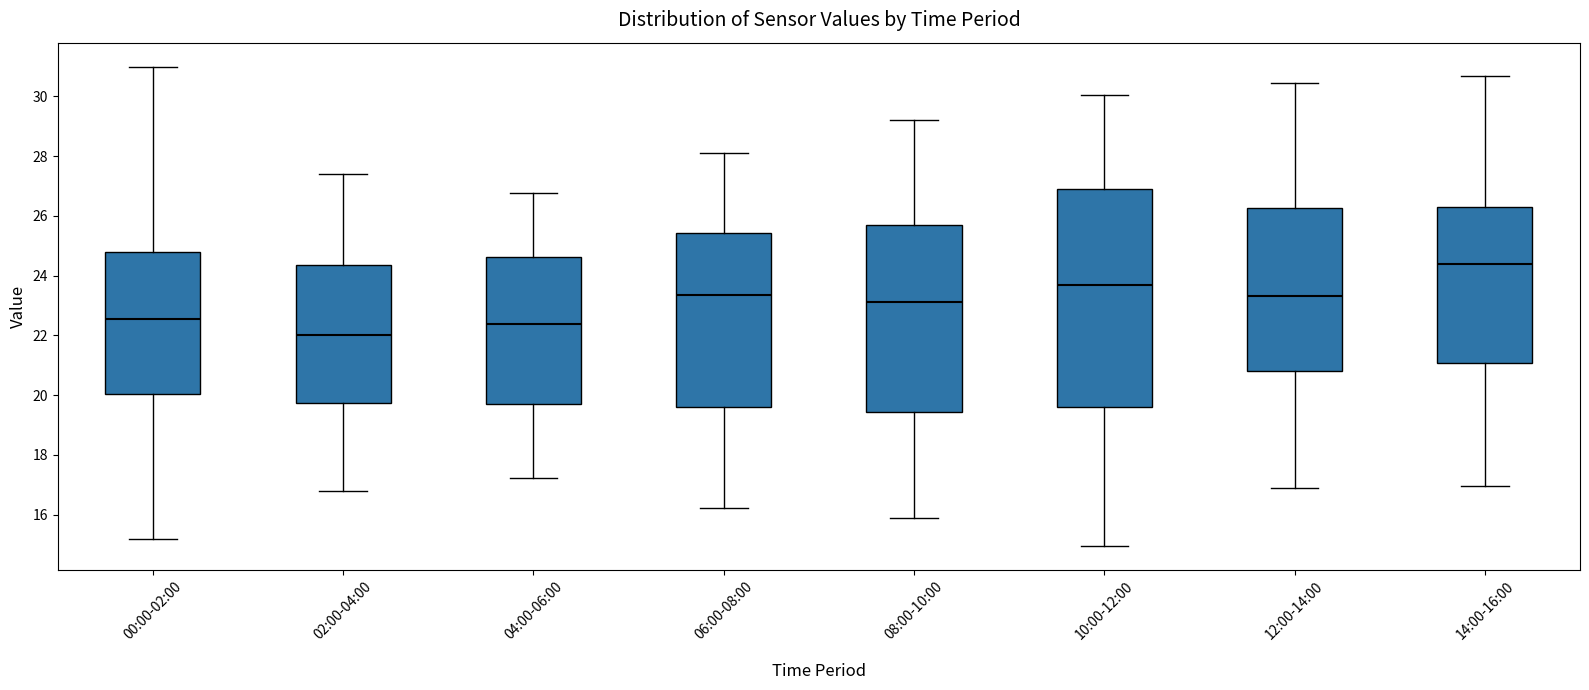

Which box's median line is the highest?

14:00-16:00